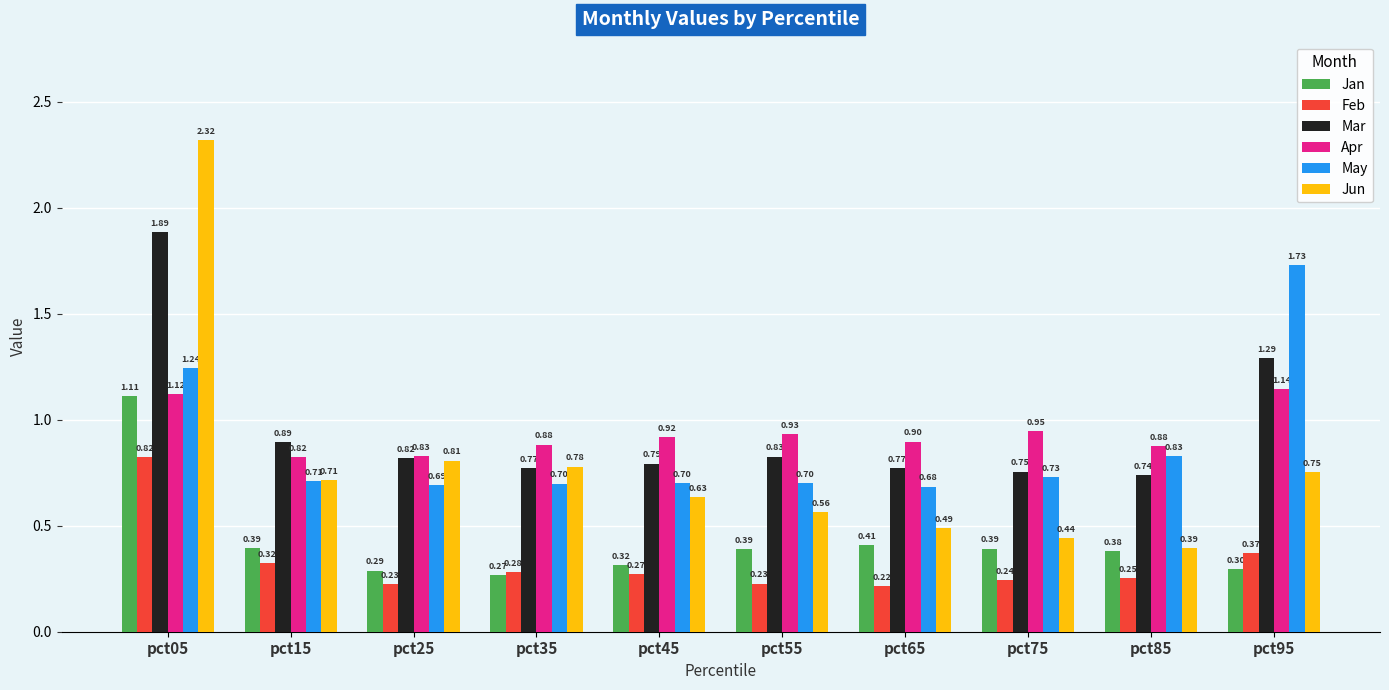

What is the difference between the maximum and minimum values in the May series?

1.0